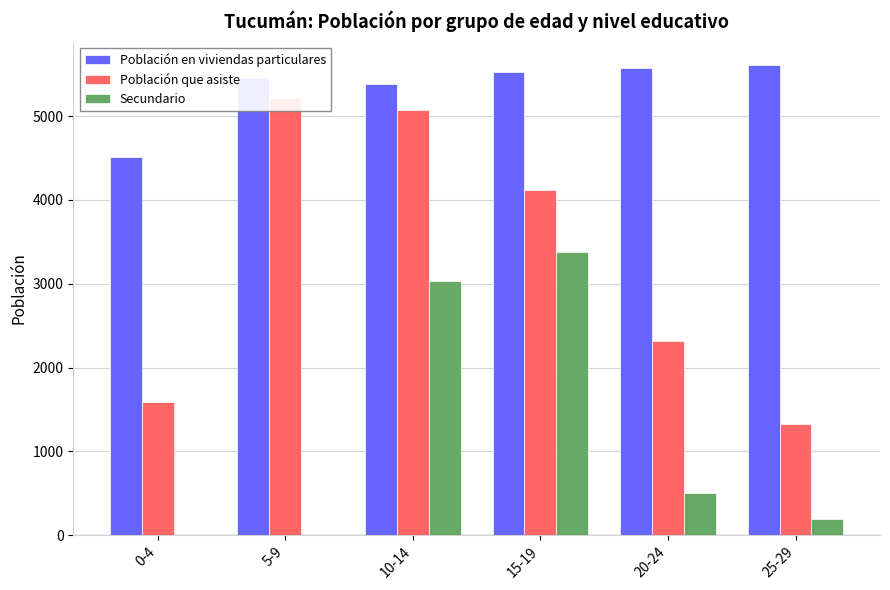

What is the label of the 4th bar from the right?

10-14